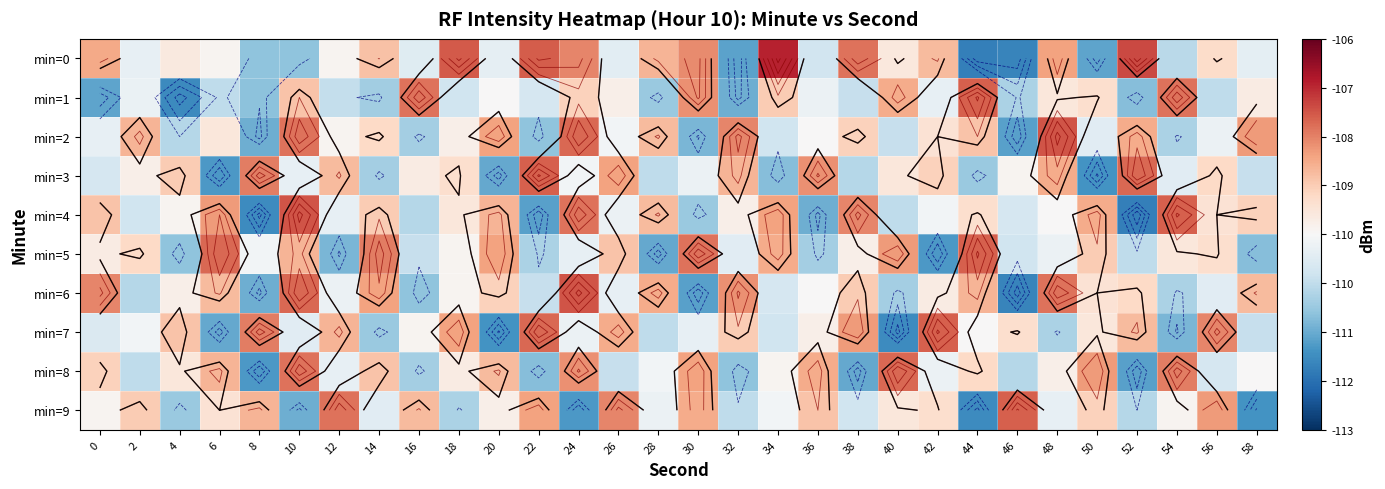

At which category is the sum across all series the highest?

24